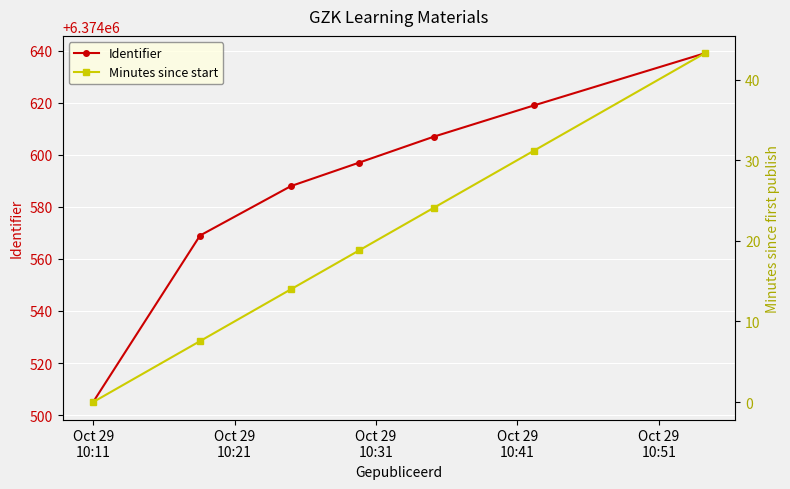

True or false: Identifier has more than 0 interior local peaks.

False